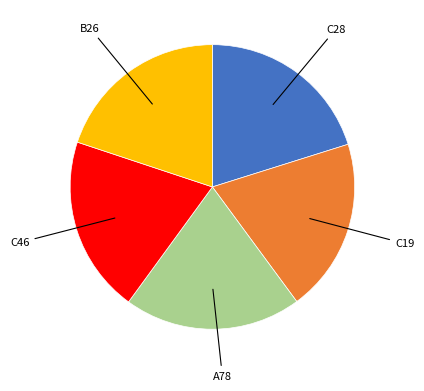

Does any single category account for the majority?

No